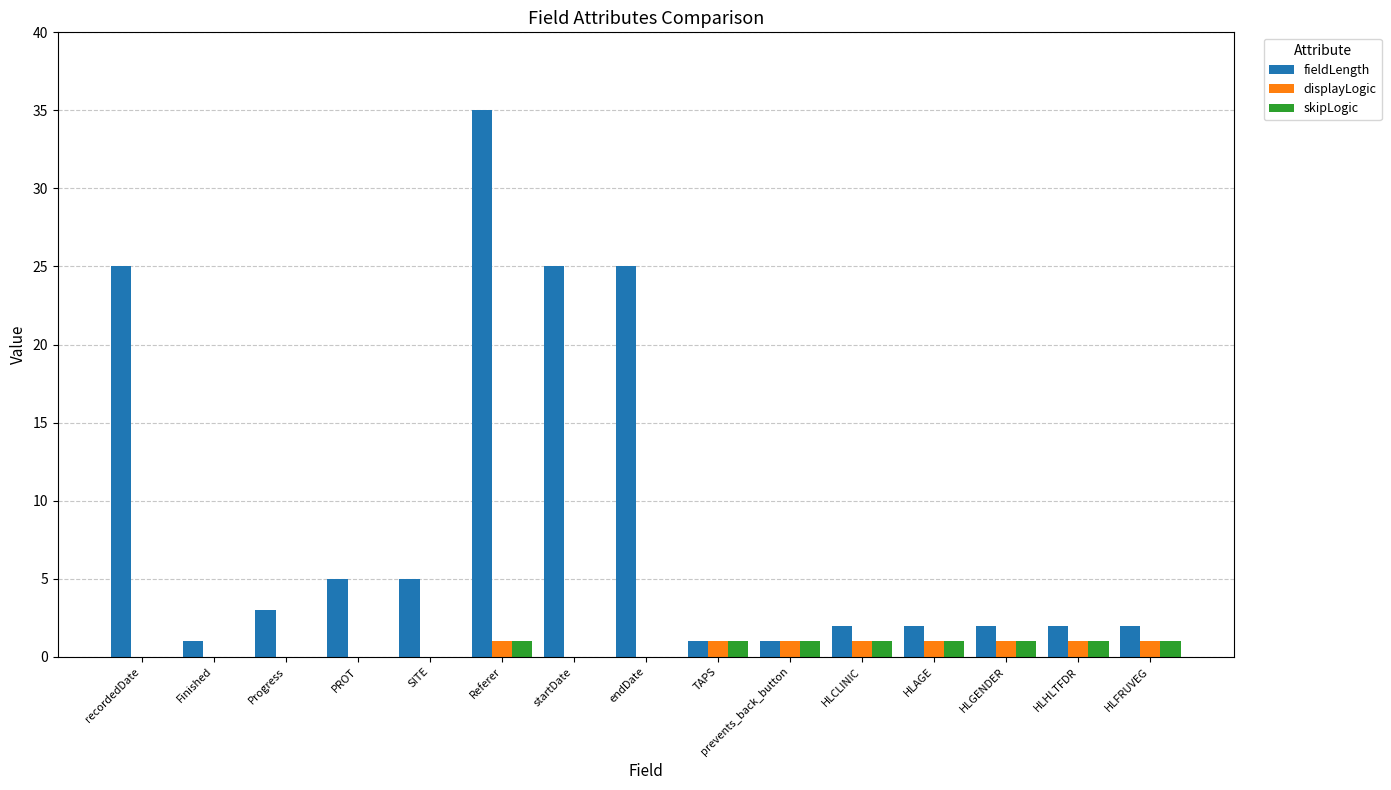

Are the bars grouped side by side (vs. stacked)?

Yes